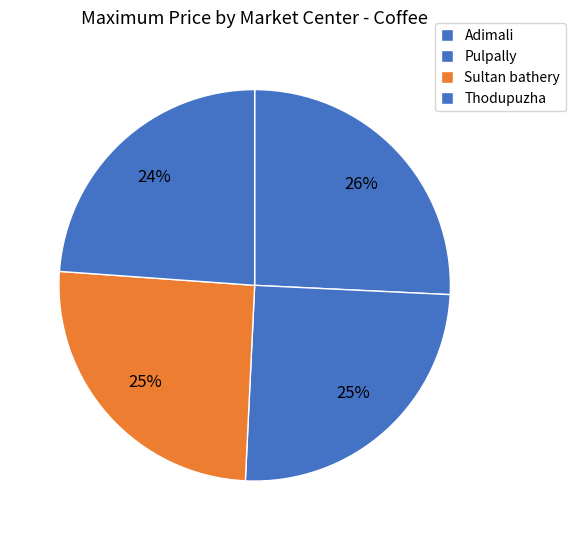

To the nearest percent, what is the average slice percentage?

25%